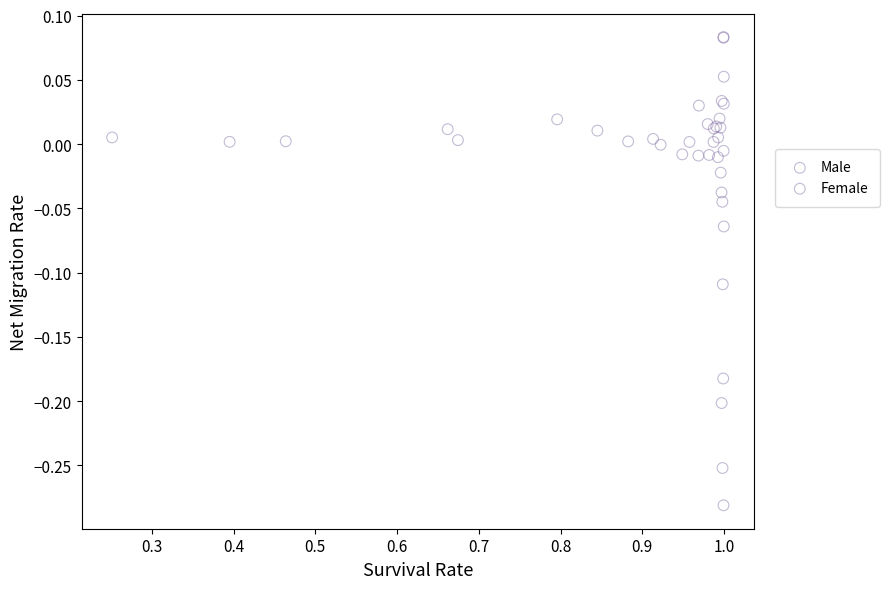

Which series contains the lowest Y value?

Female